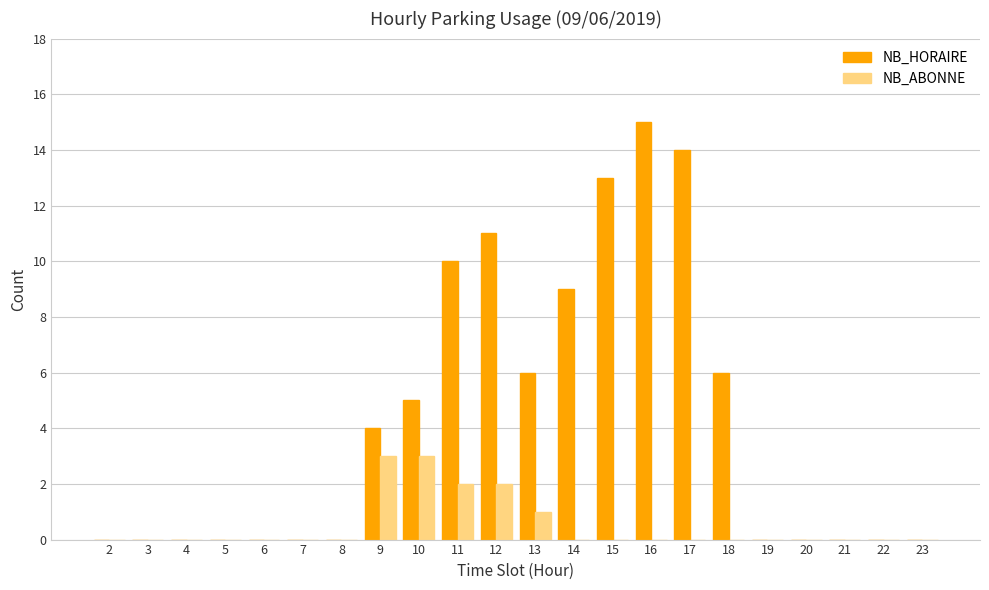

Is the value of NB_HORAIRE at 15 greater than the value of NB_ABONNE at 14?

Yes